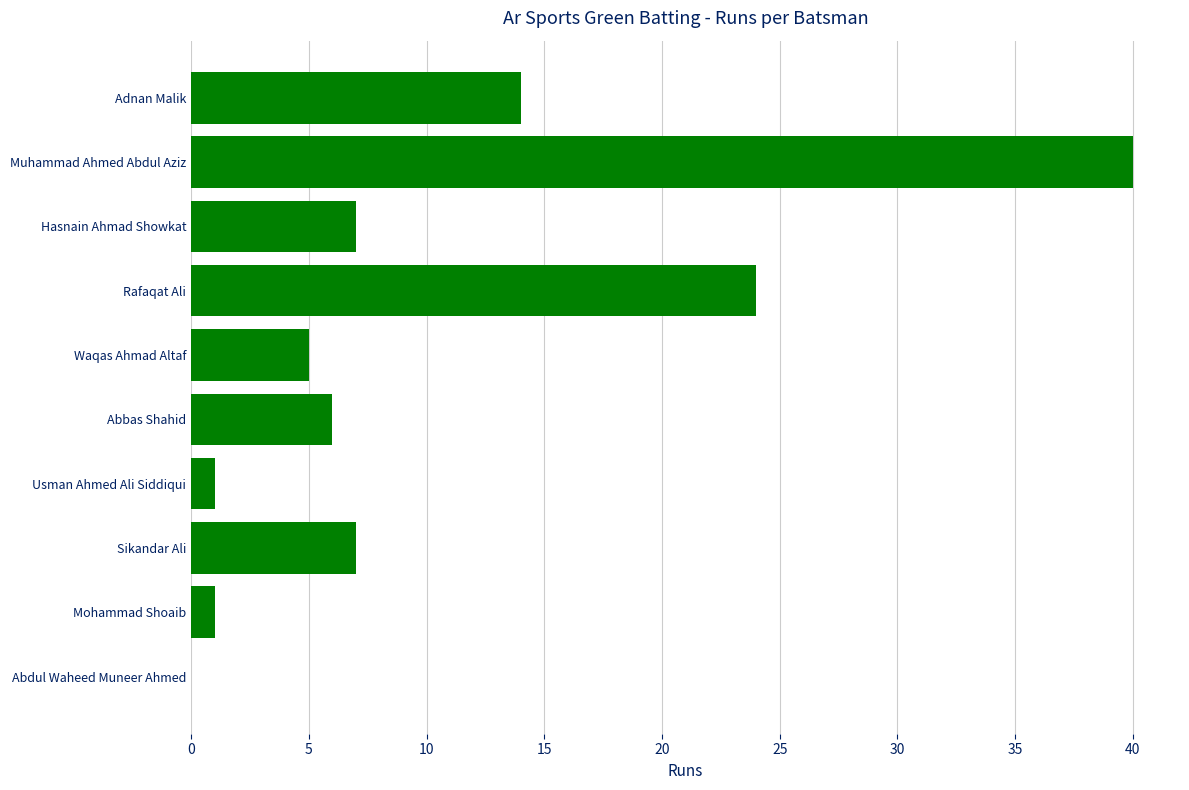

Reading top to bottom, what are all the values shown in this chart?

Adnan Malik=14	Muhammad Ahmed Abdul Aziz=40	Hasnain Ahmad Showkat=7	Rafaqat Ali=24	Waqas Ahmad Altaf=5	Abbas Shahid=6	Usman Ahmed Ali Siddiqui=1	Sikandar Ali=7	Mohammad Shoaib=1	Abdul Waheed Muneer Ahmed=0